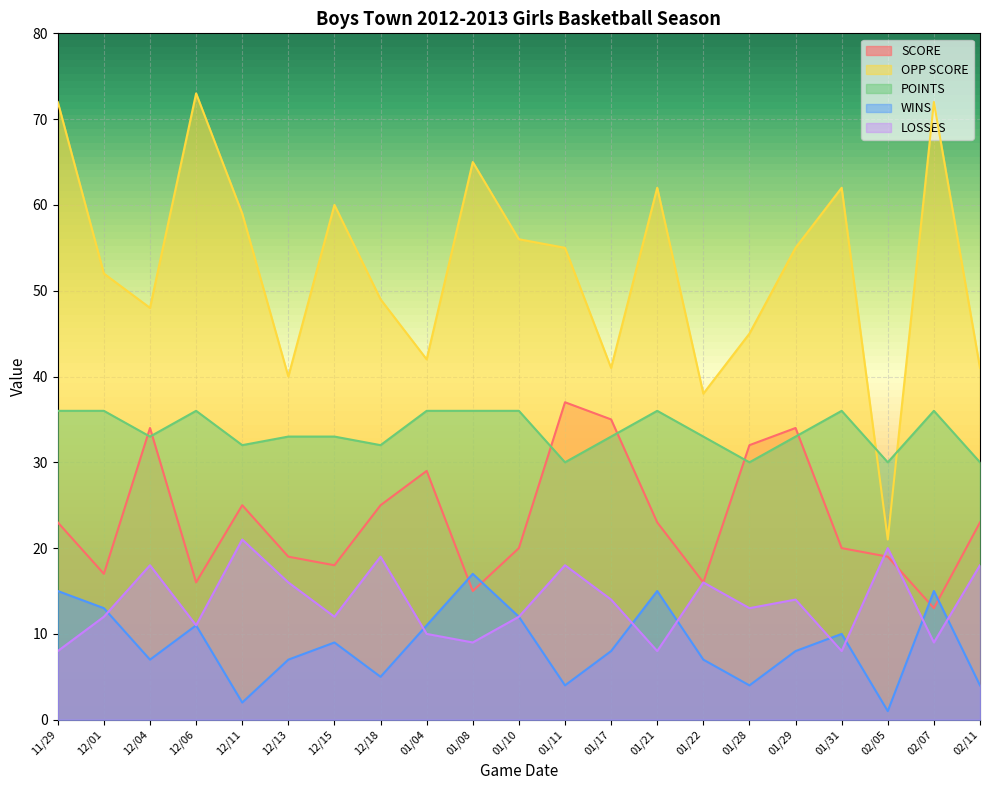

In POINTS, how many points are higher than both neighbors (excluding endpoints)?

4